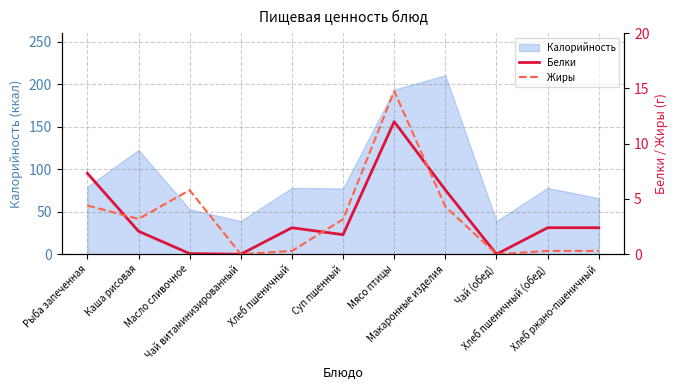

What is the sum of the Жиры values at Хлеб ржано-пшеничный and Хлеб пшеничный?

0.6